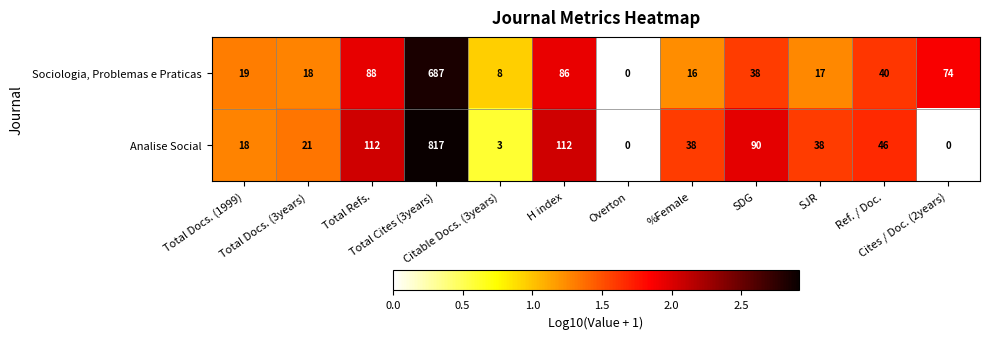

What is the average value of the Analise Social series?

108